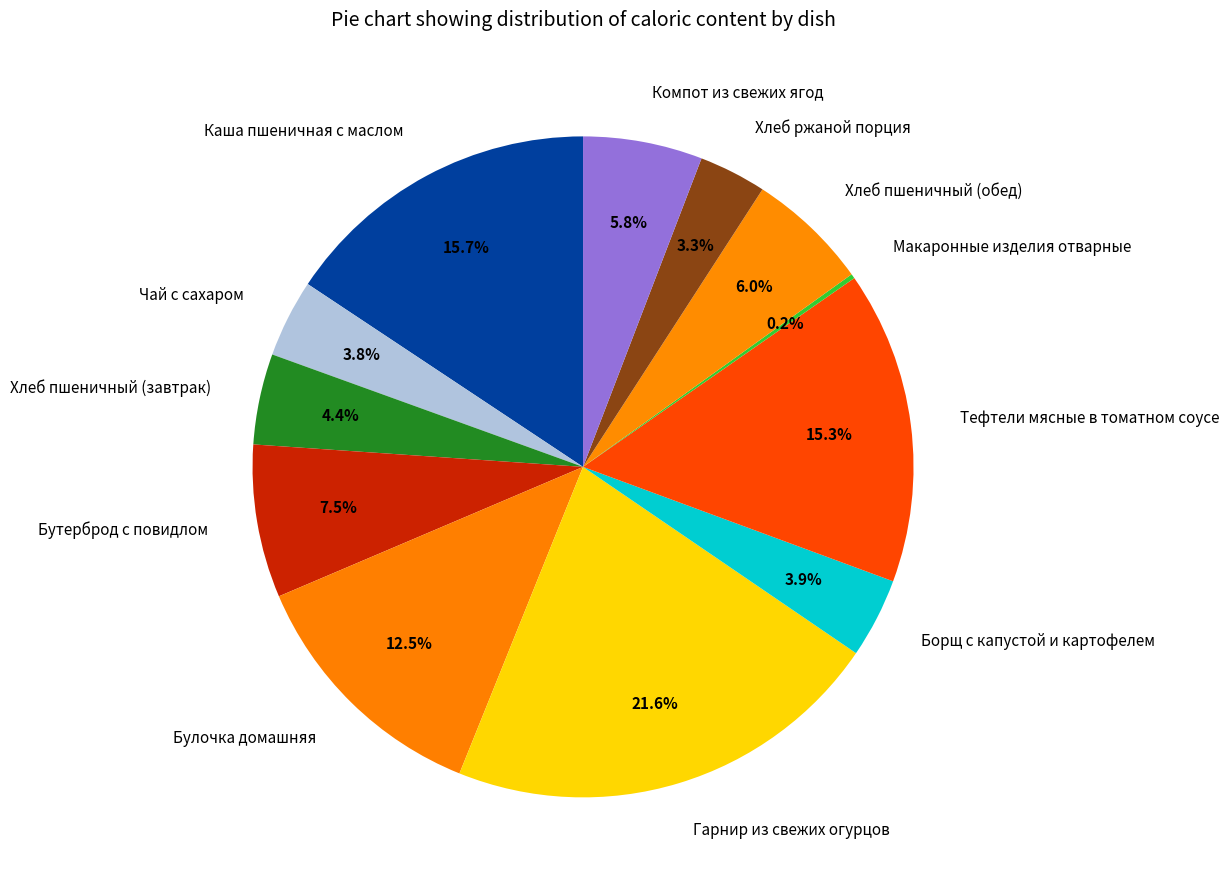

What is the ratio of the value at Компот из свежих ягод to the value at Хлеб пшеничный (обед)?

1.0